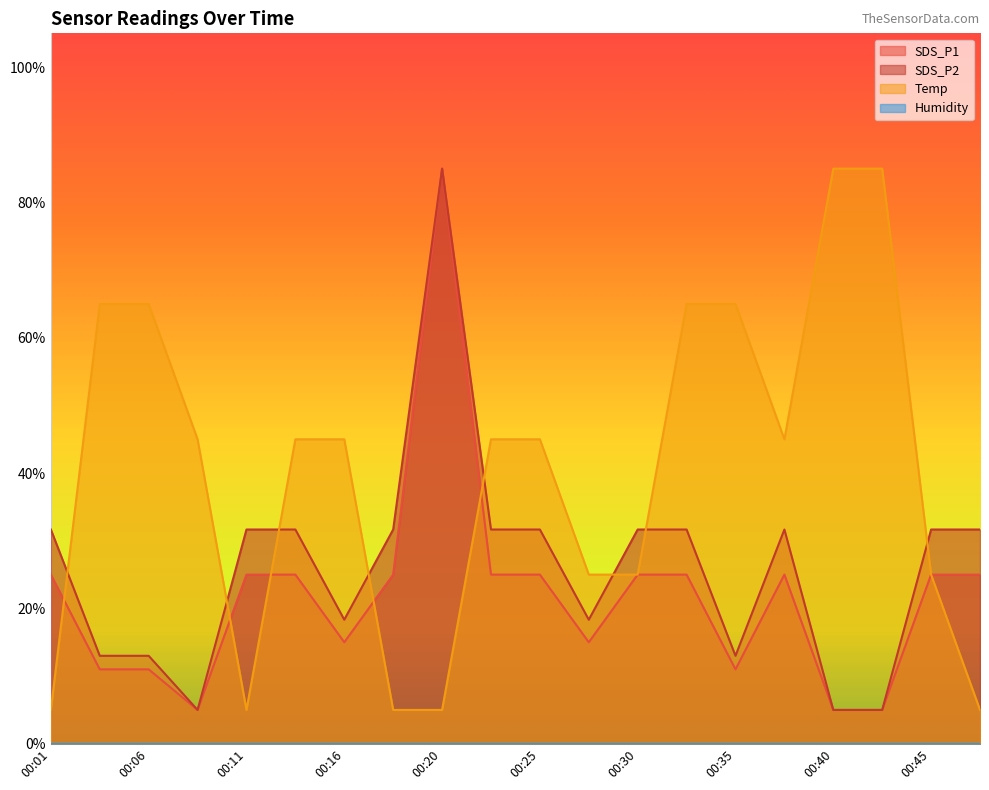

True or false: SDS_P2 and SDS_P1 cross at least once.

False